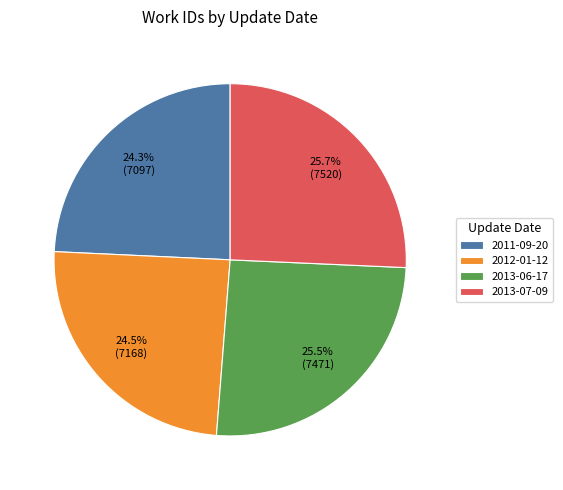

The 2013-06-17 slice represents 36% of the pie. True or false?

False